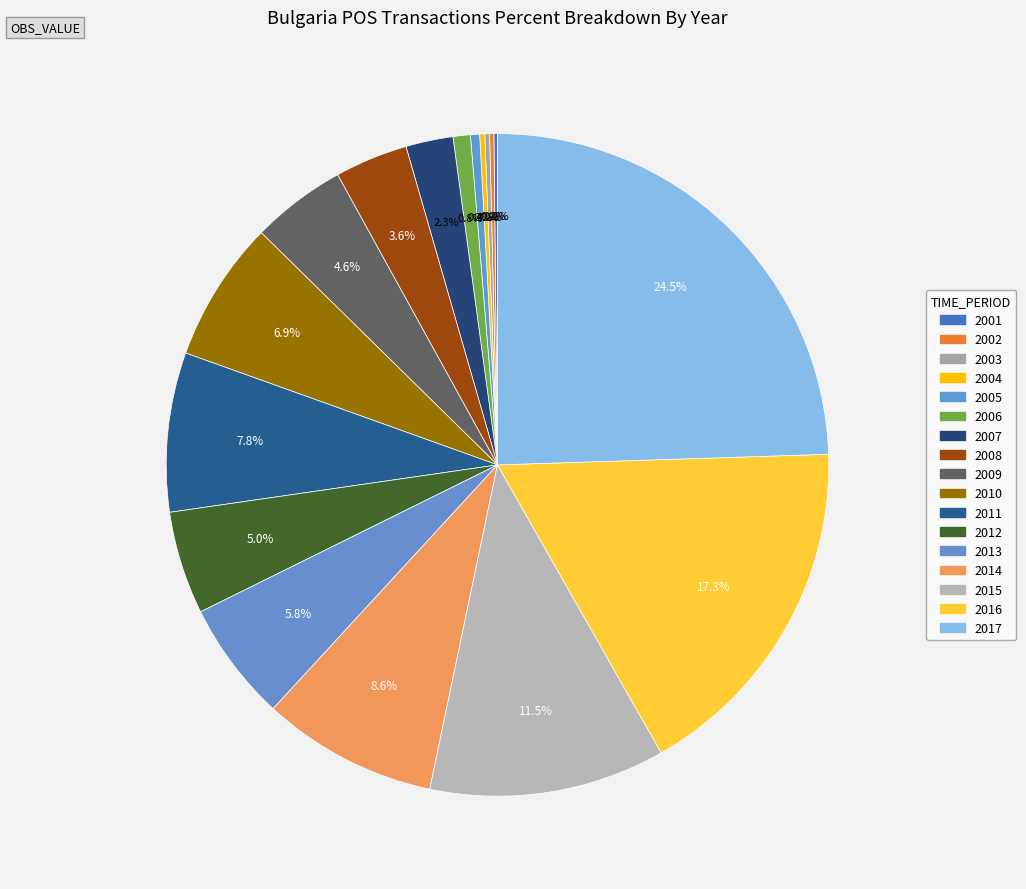

How many segments does this pie chart have?

17